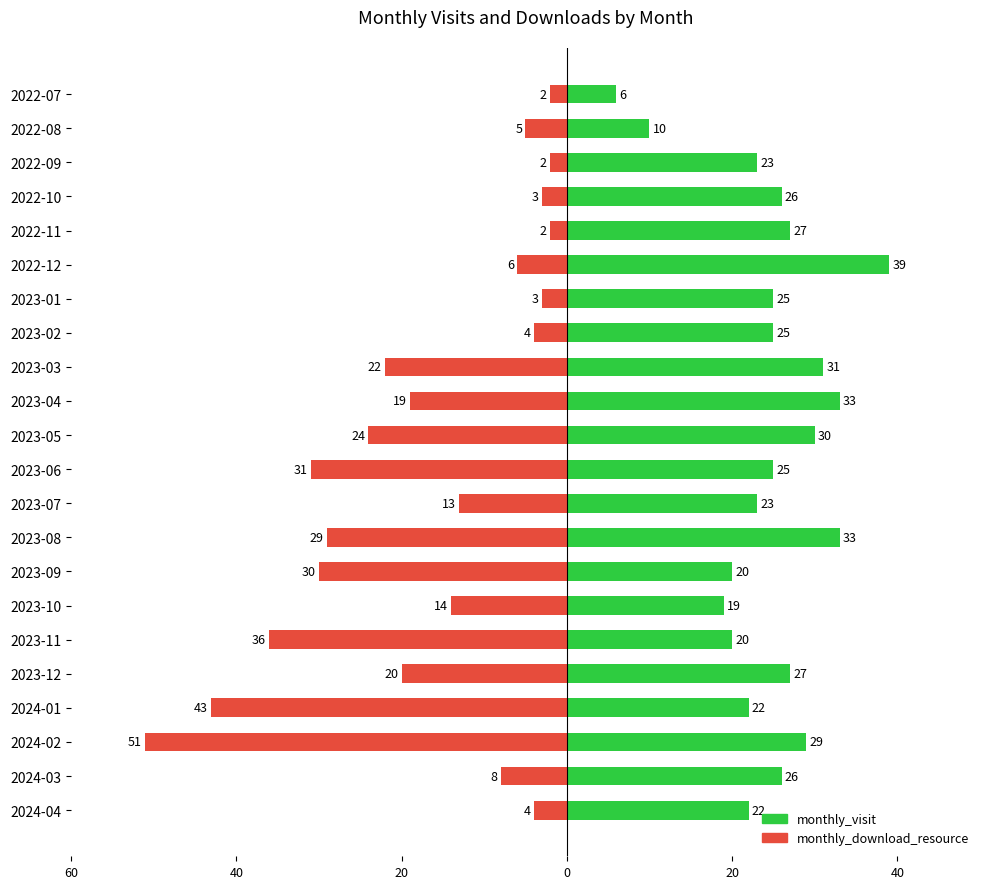

How many bars are there in total?

44